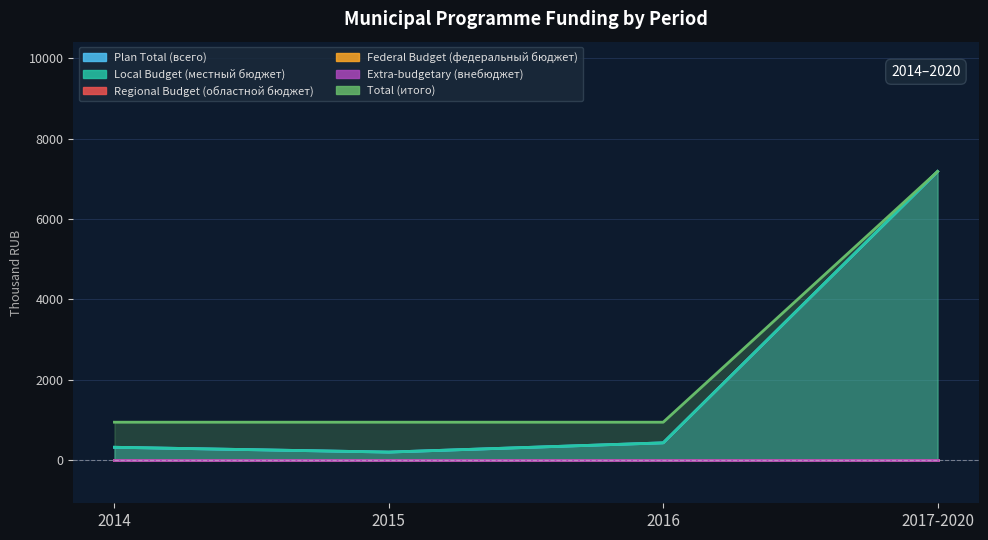

Rank the categories by Local Budget (местный бюджет) value from lowest to highest.

2015, 2014, 2016, 2017-2020